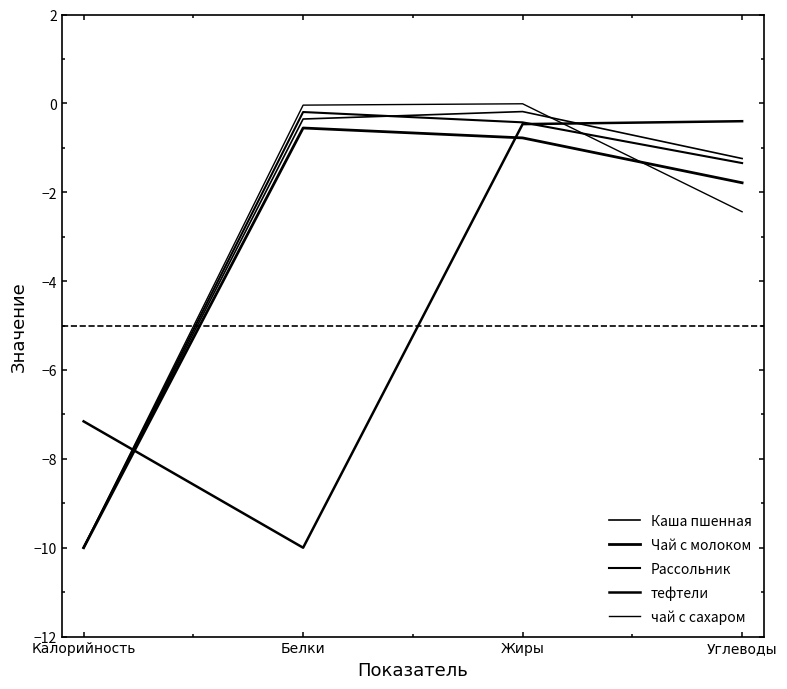

Does the chart display data point markers on the line(s)?

No